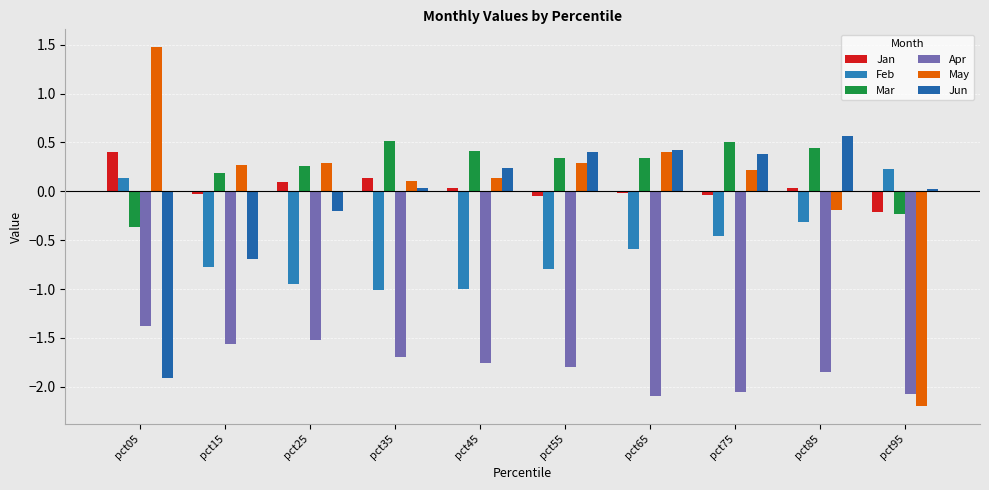

Reading left to right, transcribe all the data shown in this chart.

Jan: 0.4	-0.0	0.1	0.1	0.0	-0.0	-0.0	-0.0	0.0	-0.2
Feb: 0.1	-0.8	-0.9	-1.0	-1.0	-0.8	-0.6	-0.5	-0.3	0.2
Mar: -0.4	0.2	0.3	0.5	0.4	0.3	0.3	0.5	0.4	-0.2
Apr: -1.4	-1.6	-1.5	-1.7	-1.8	-1.8	-2.1	-2.1	-1.9	-2.1
May: 1.5	0.3	0.3	0.1	0.1	0.3	0.4	0.2	-0.2	-2.2
Jun: -1.9	-0.7	-0.2	0.0	0.2	0.4	0.4	0.4	0.6	0.0